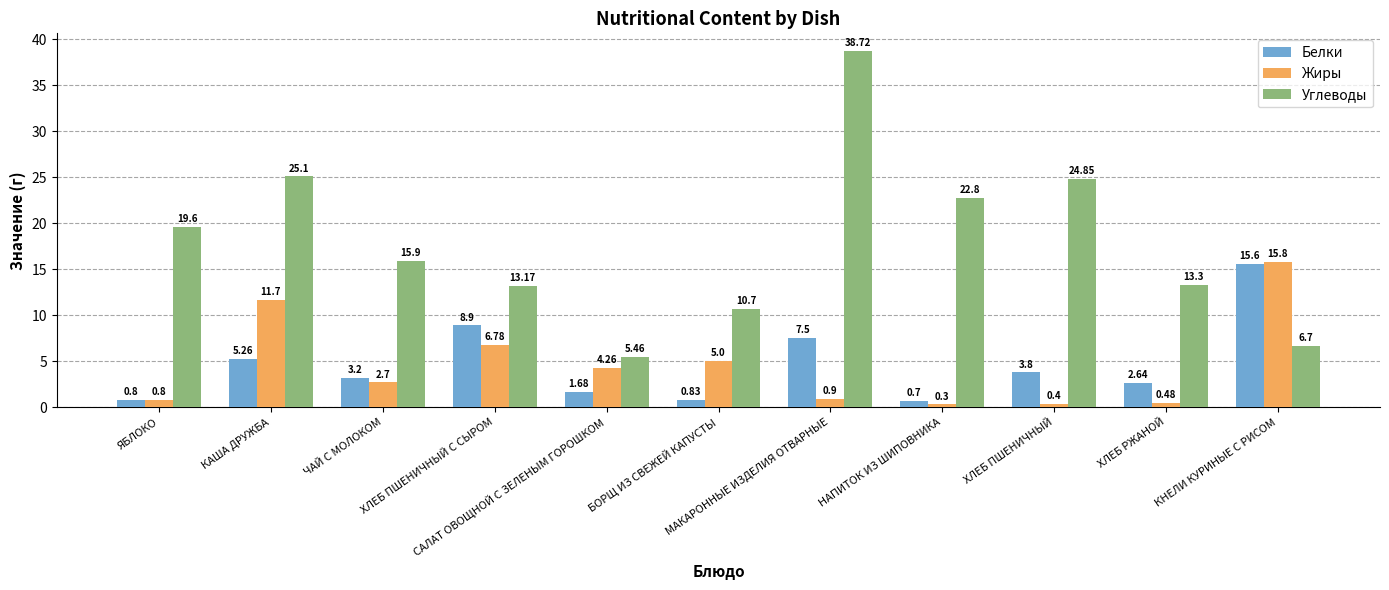

What is the value of the Углеводы bar at the 8th from the left?

22.8